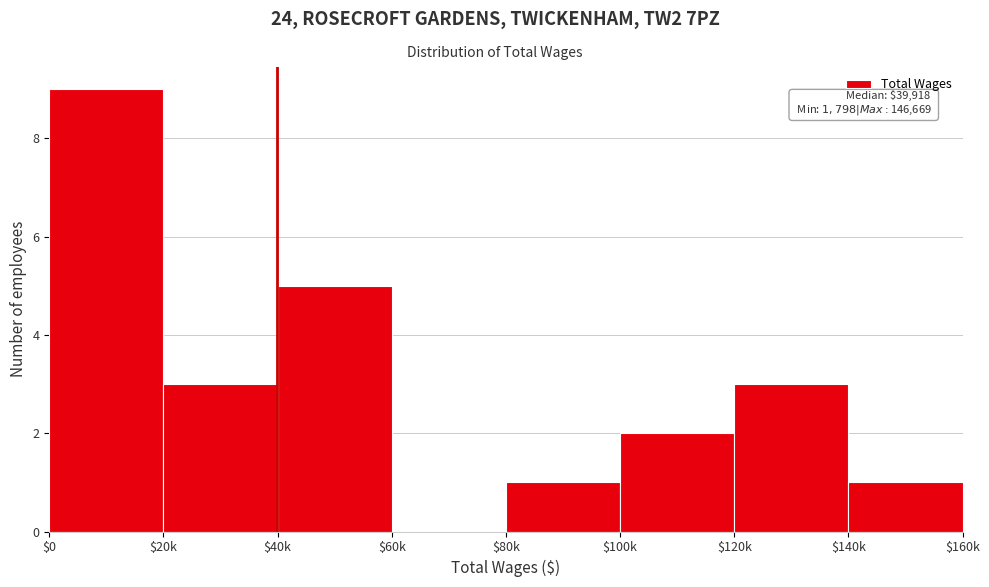

What is the sum of all values?

24